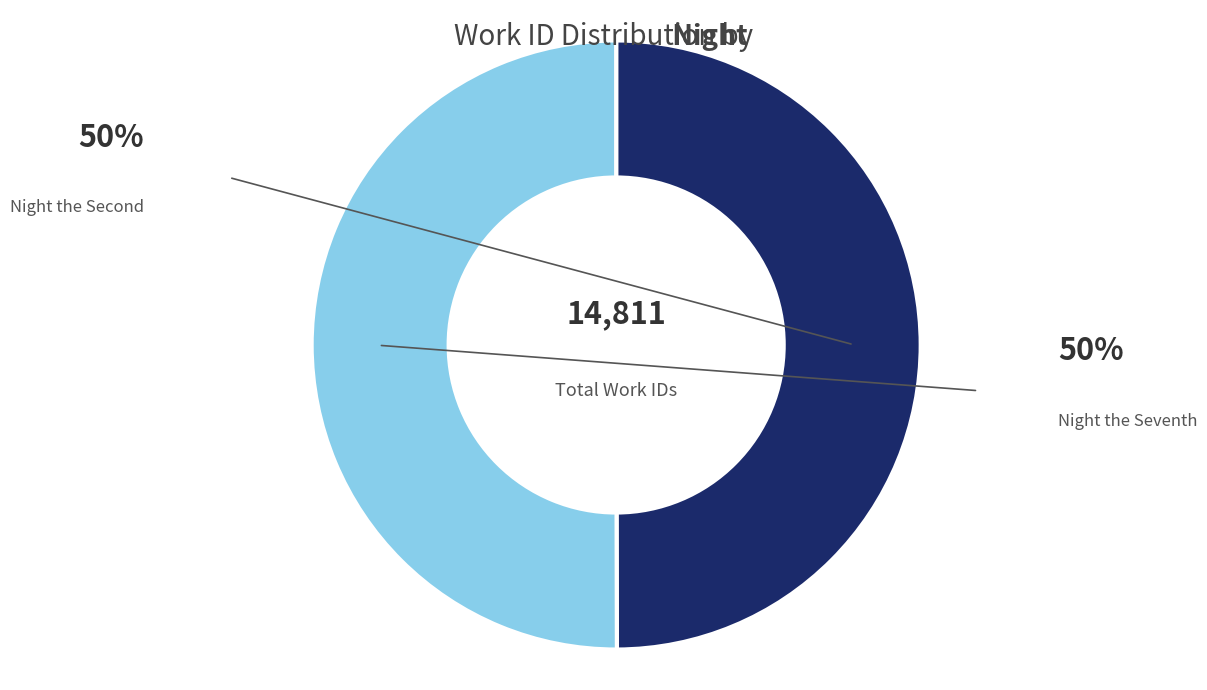

Which slice is the smallest?

Night the Second